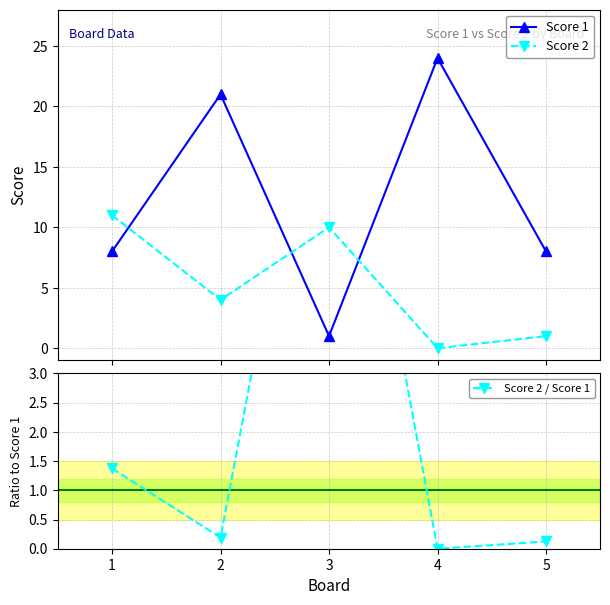

Reading right to left, extract all data points from this chart.

Score 1: 5=8.0	4=24.0	3=1.0	2=21.0	1=8.0
Score 2: 5=1.0	4=0.0	3=10.0	2=4.0	1=11.0
Score 2 / Score 1: 5=0.1	4=0.0	3=10.0	2=0.2	1=1.4